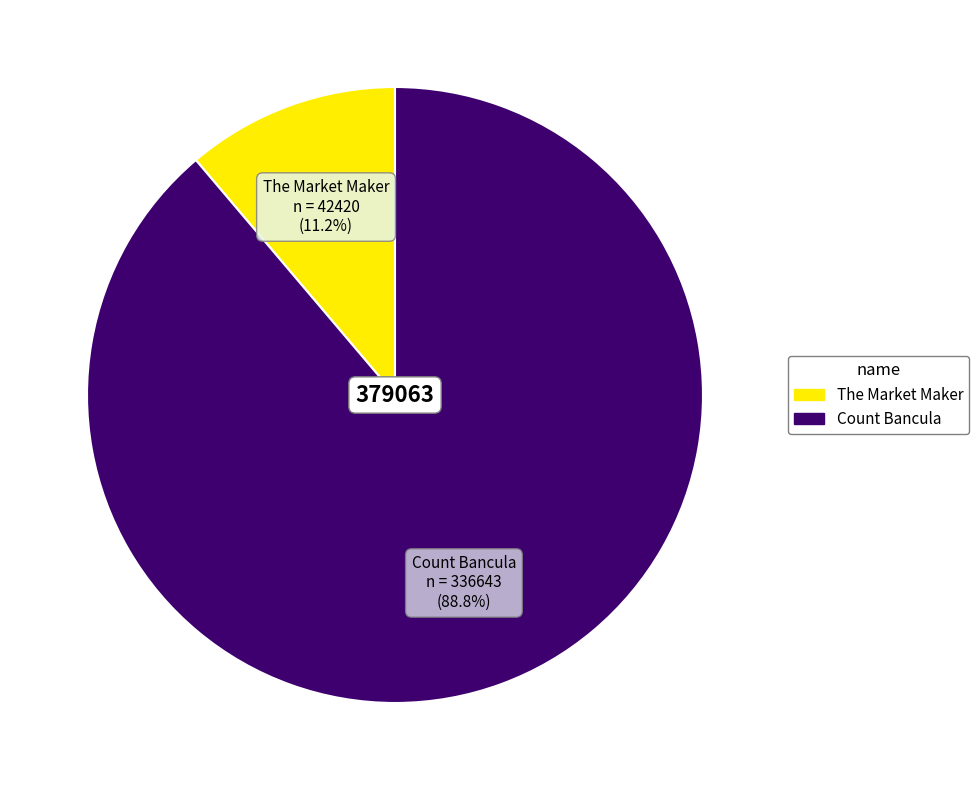

What is the total percentage of Count Bancula and The Market Maker?

100.0%